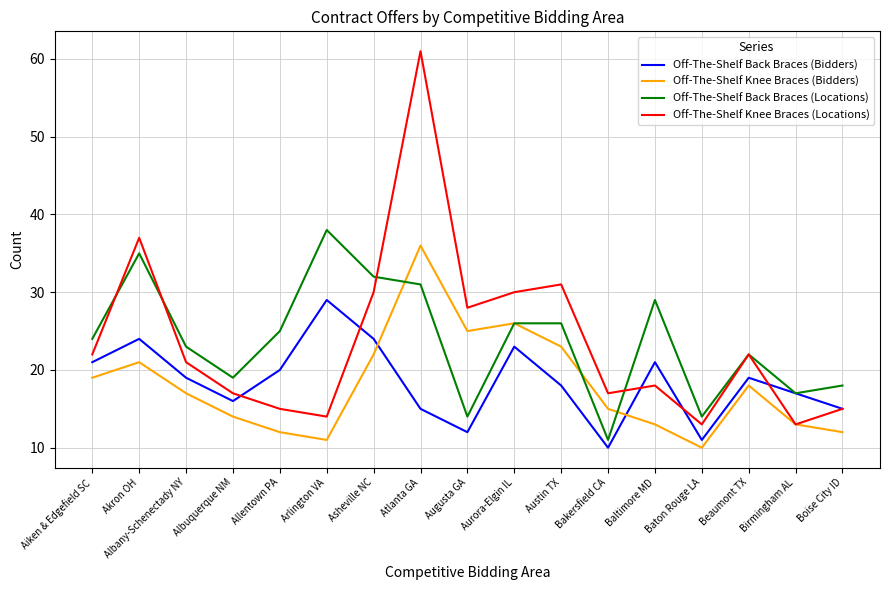

Reading right to left, list all the values displayed in this chart.

Off-The-Shelf Back Braces (Bidders): 15	17	19	11	21	10	18	23	12	15	24	29	20	16	19	24	21
Off-The-Shelf Knee Braces (Bidders): 12	13	18	10	13	15	23	26	25	36	22	11	12	14	17	21	19
Off-The-Shelf Back Braces (Locations): 18	17	22	14	29	11	26	26	14	31	32	38	25	19	23	35	24
Off-The-Shelf Knee Braces (Locations): 15	13	22	13	18	17	31	30	28	61	30	14	15	17	21	37	22